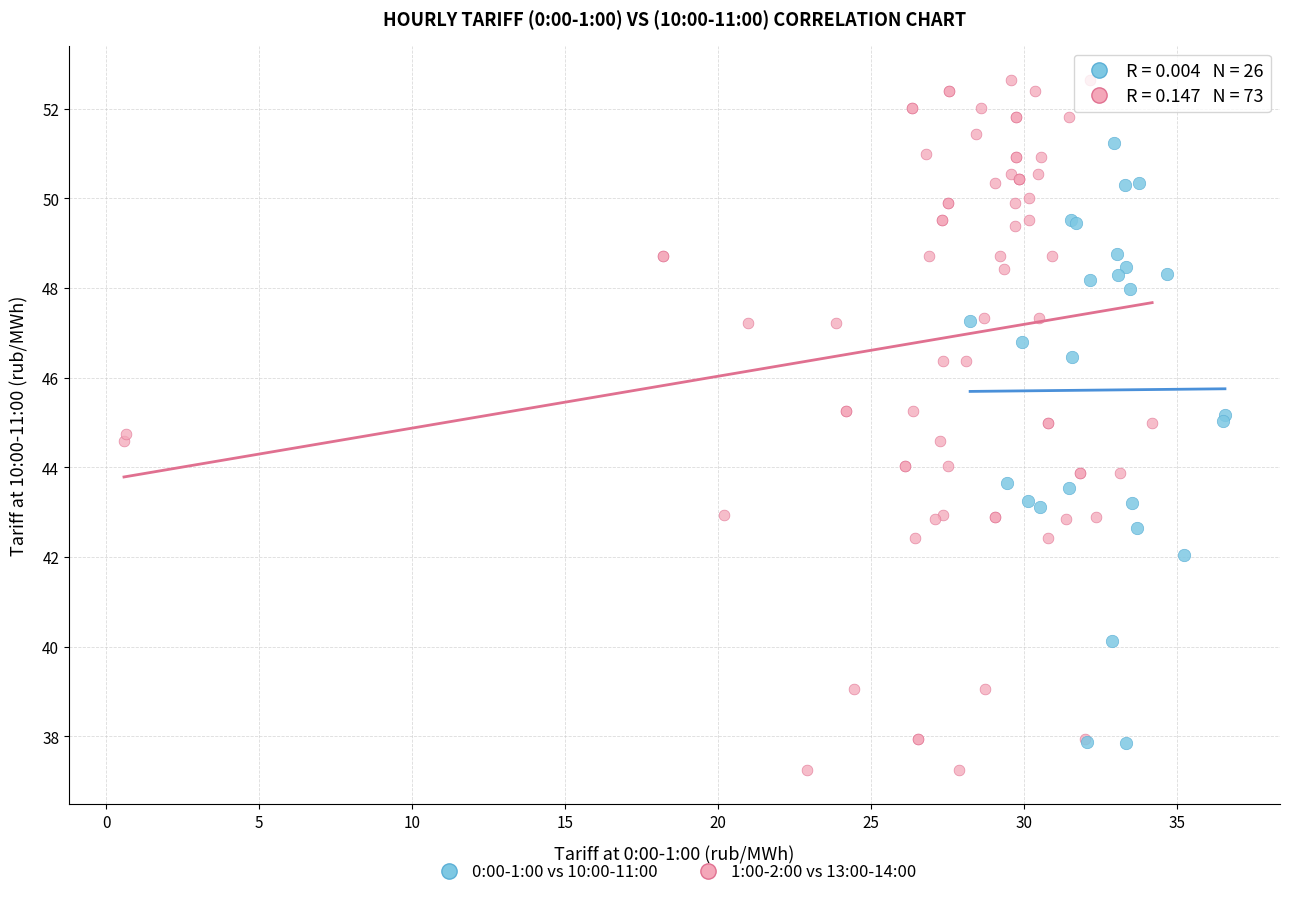

Which series reaches the maximum Y coordinate?

1:00-2:00 vs 13:00-14:00